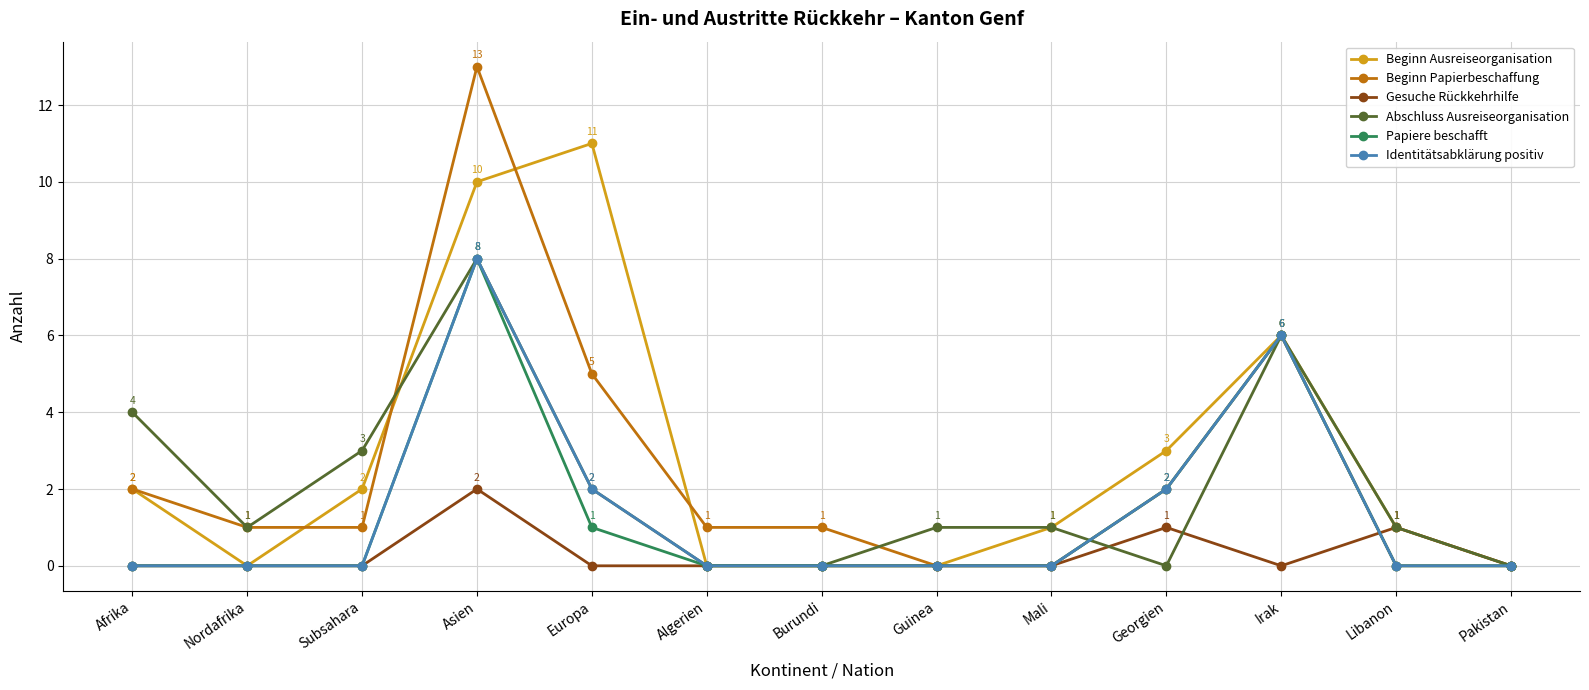

What position from the left is Nordafrika?

2